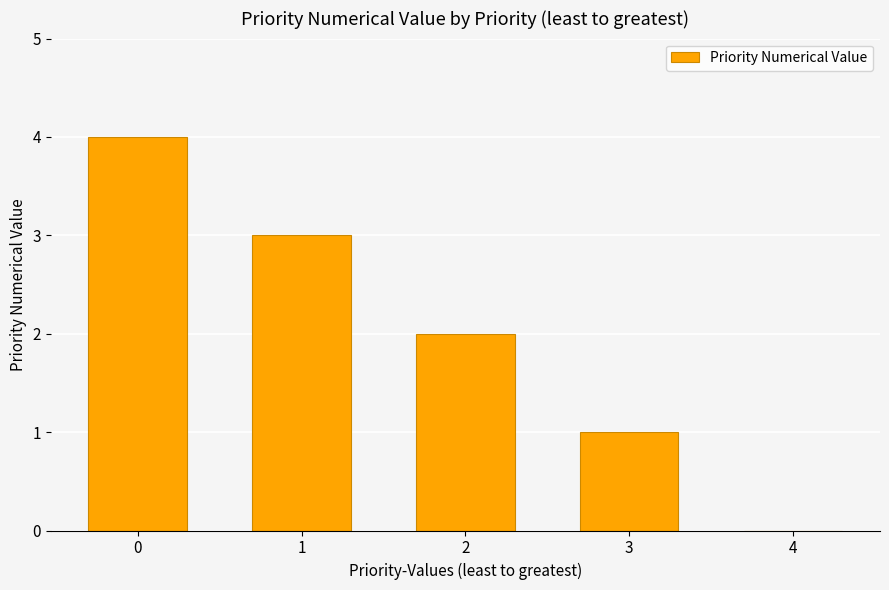

True or false: the data shows 2 at 3.

False